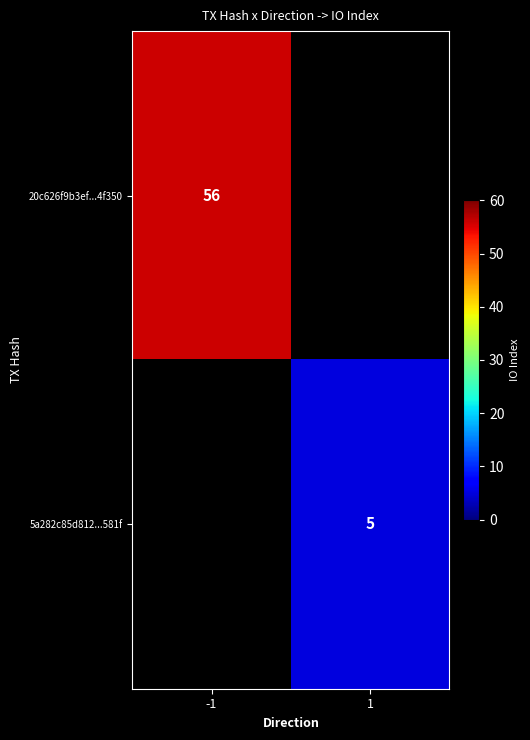

Is it true that 5a282c85d812...581f equals 3 at 1?

False